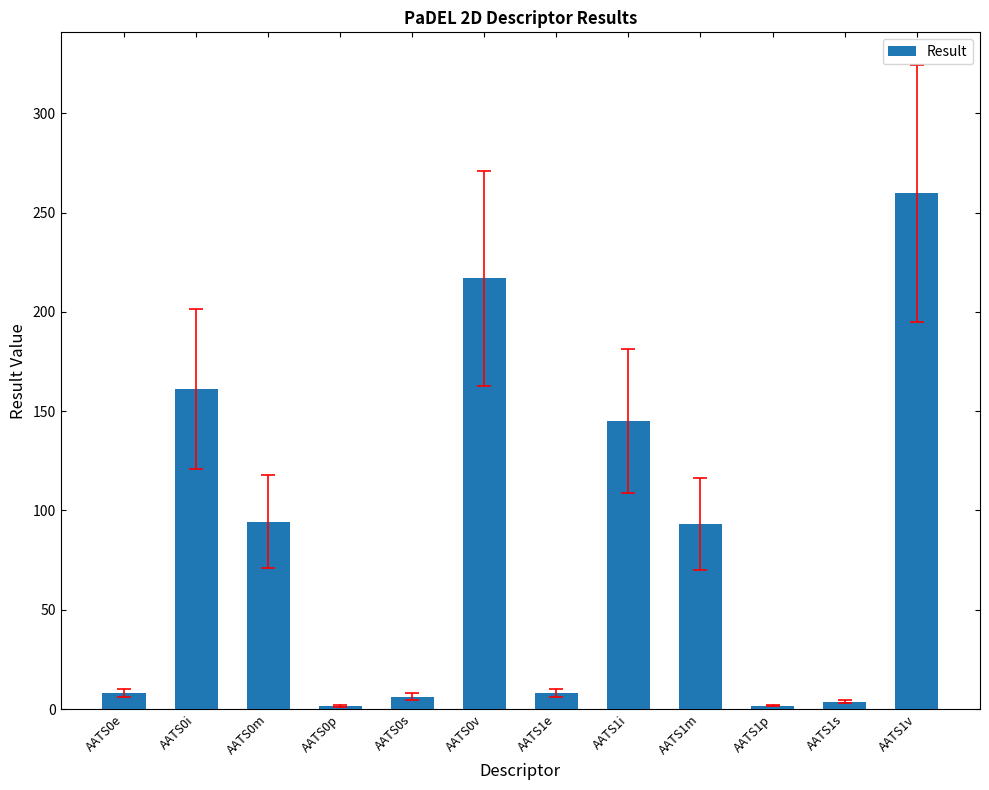

What is the change in value from AATS1i to AATS1v?

+114.7